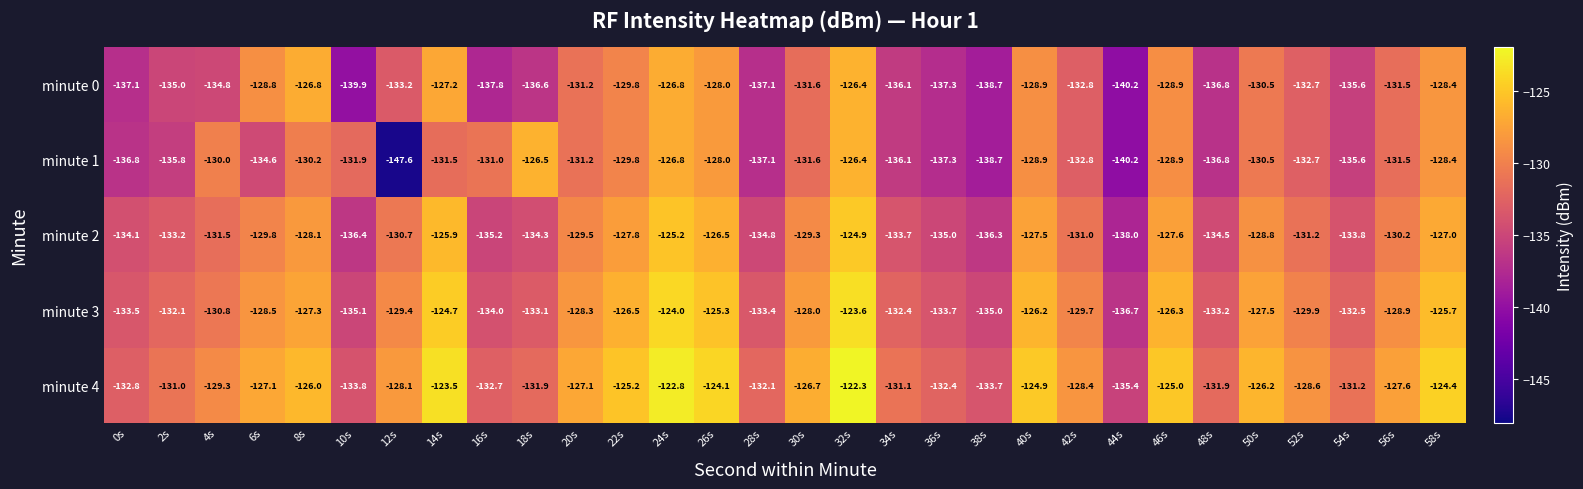

At which category is the sum across all series the highest?

32s